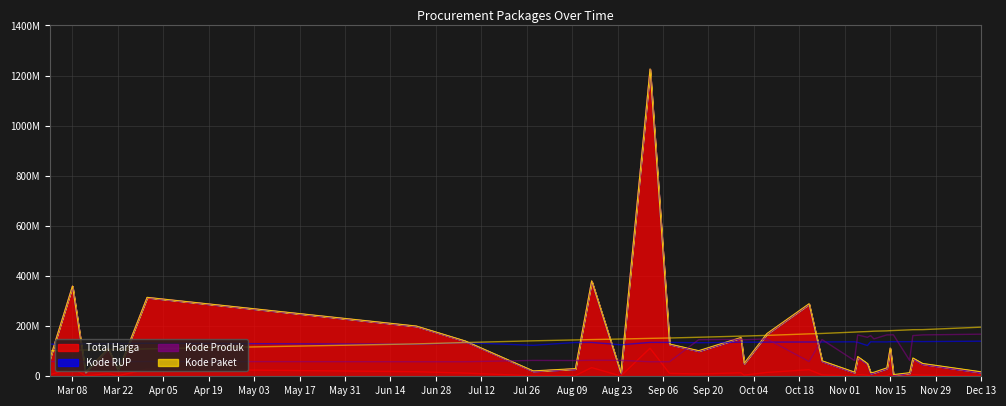

What is the maximum value shown in the chart?

1224682000.0